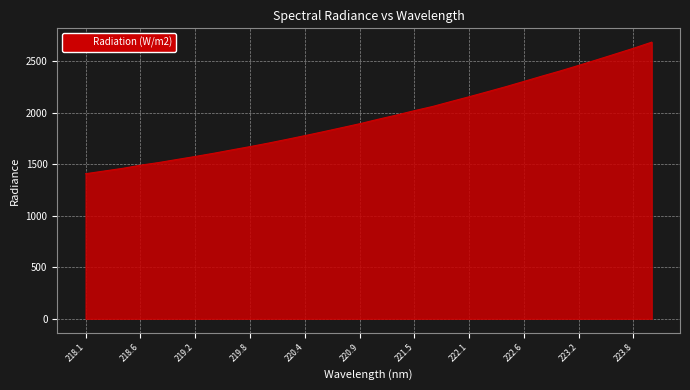

What is the difference between the maximum and minimum values?

1277.2